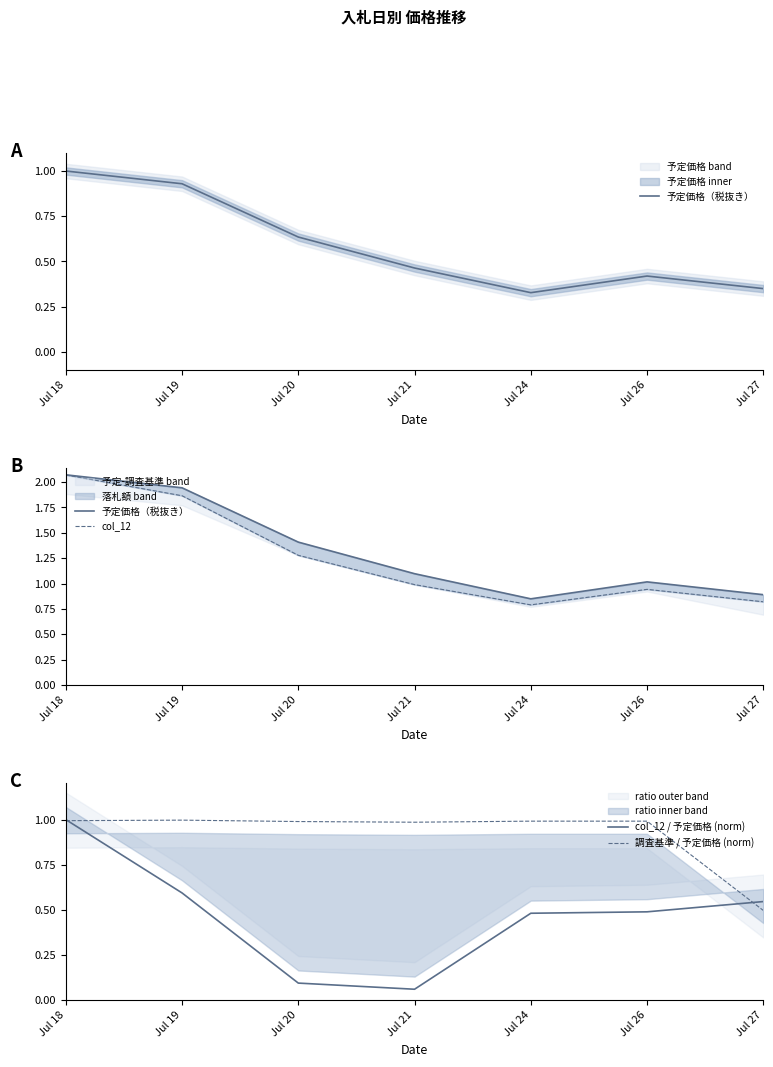

What is the average value of the col_12 / 予定価格 (norm) series?

0.5